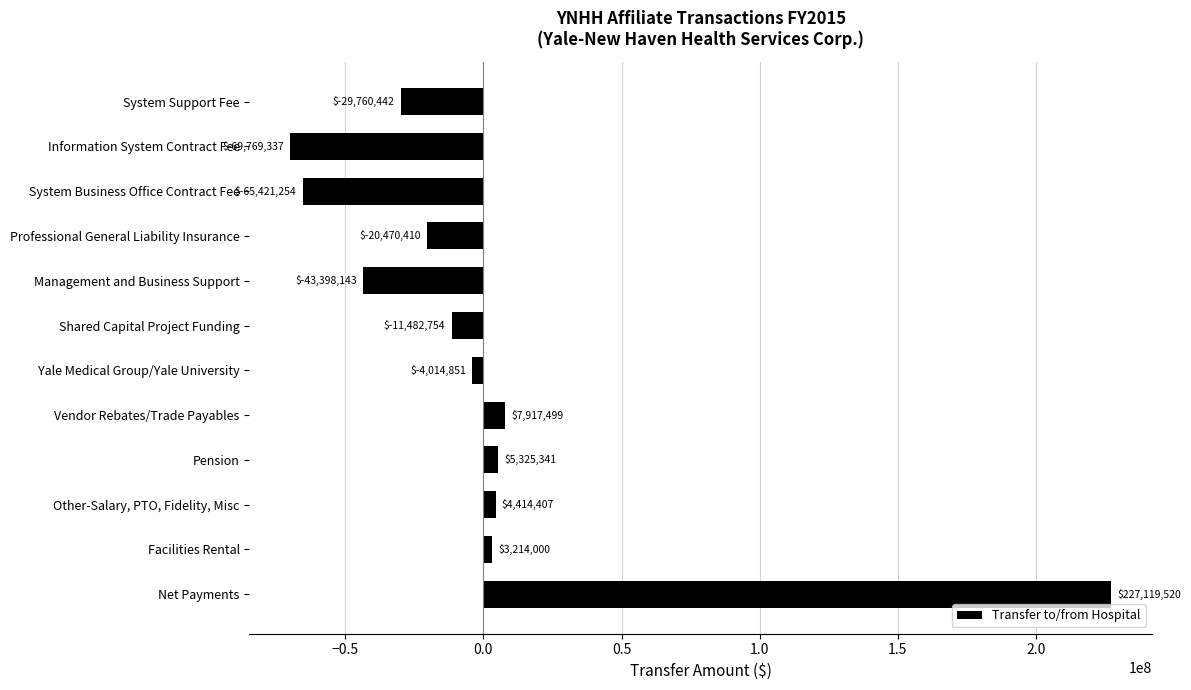

What is the sum of all values?

3673576